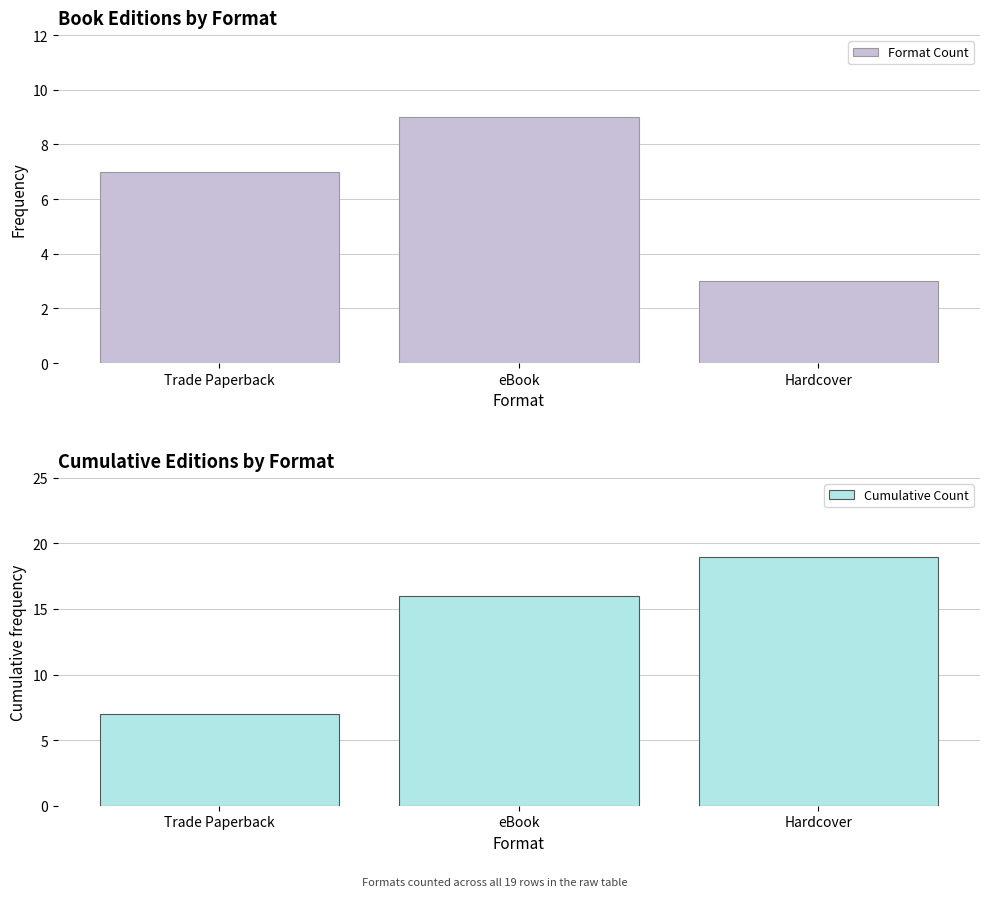

What is the sum of all Cumulative Count values?

42